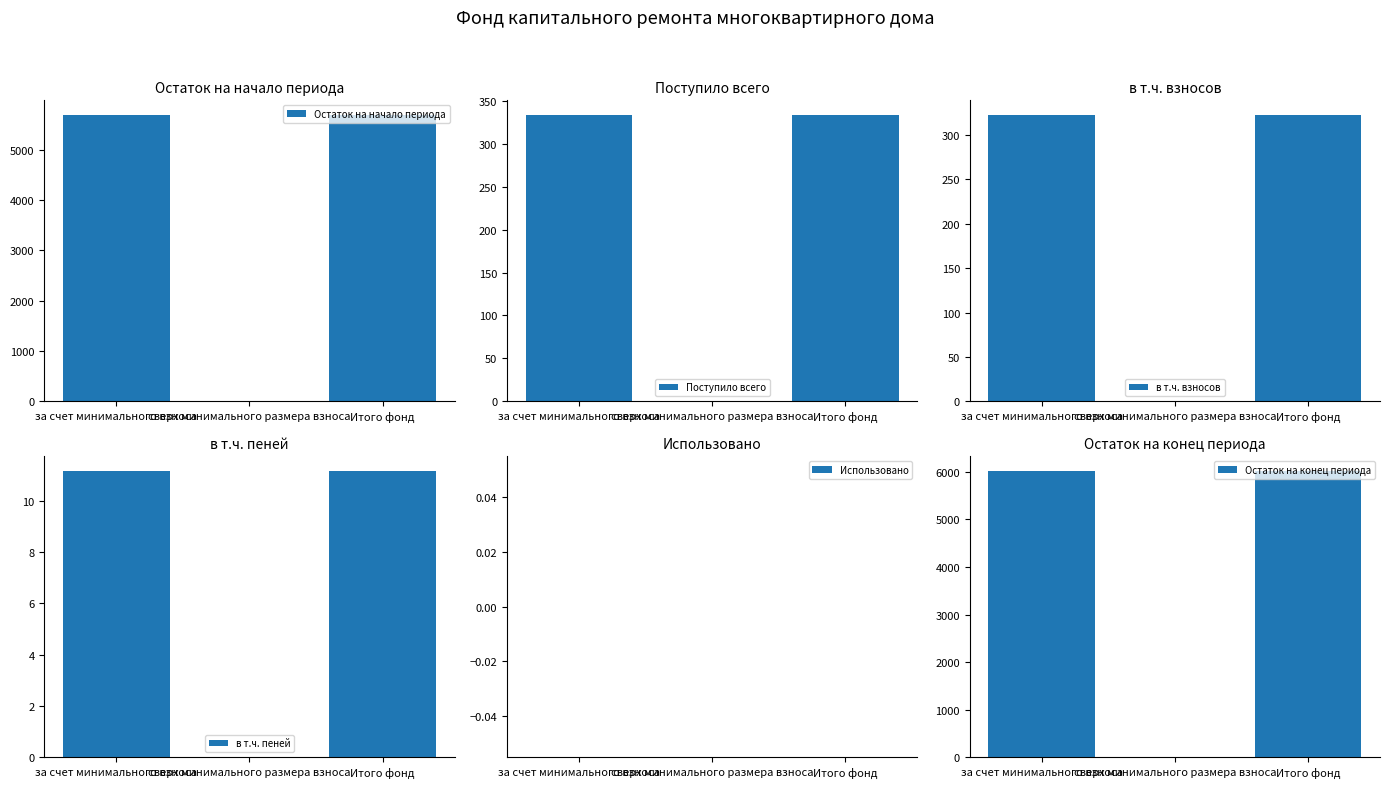

List the labels in order of в т.ч. взносов value, largest first.

за счет минимального взноса, Итого фонд, сверх минимального размера взноса